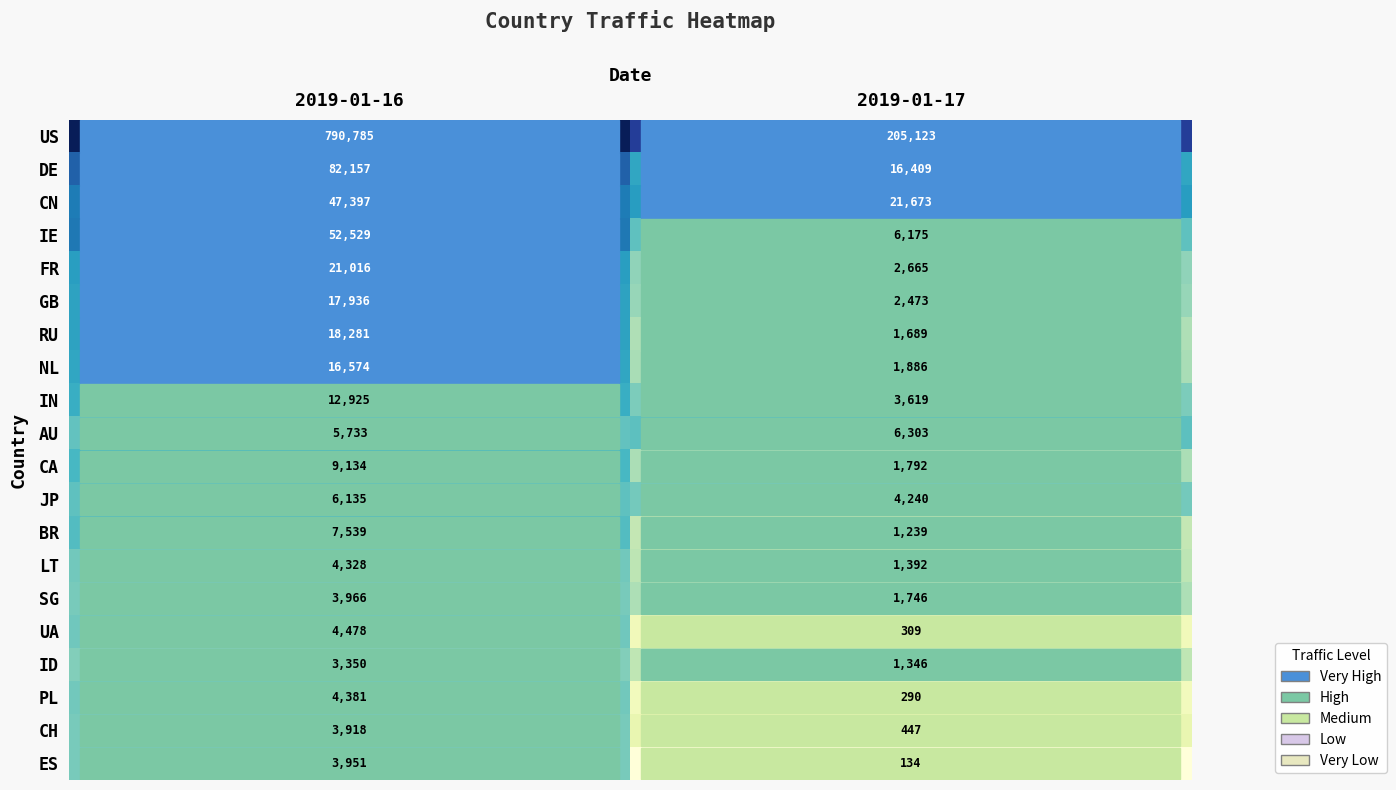

Which category has the highest value across all series?

2019-01-16